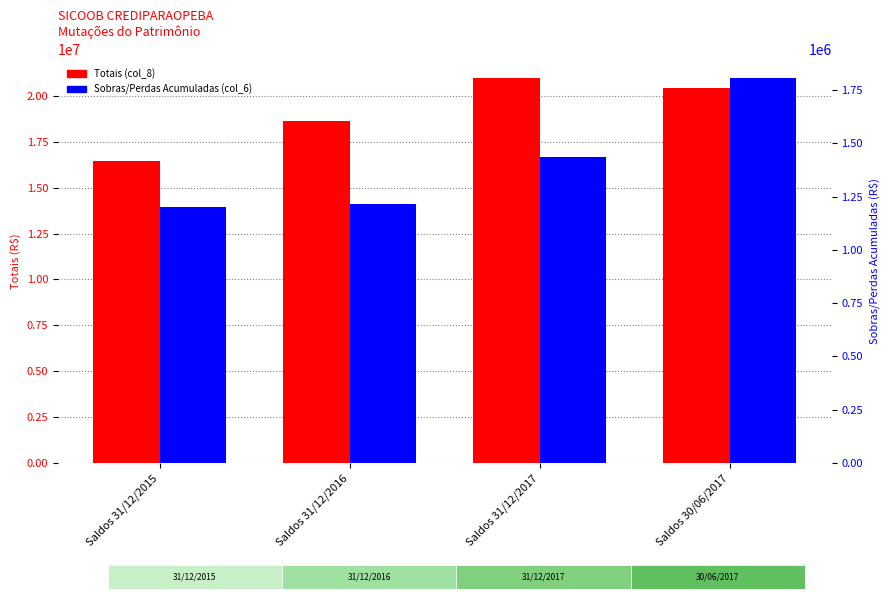

Which series changed the most between Saldos 31/12/2016 and Saldos 30/06/2017?

Totais (col_8)